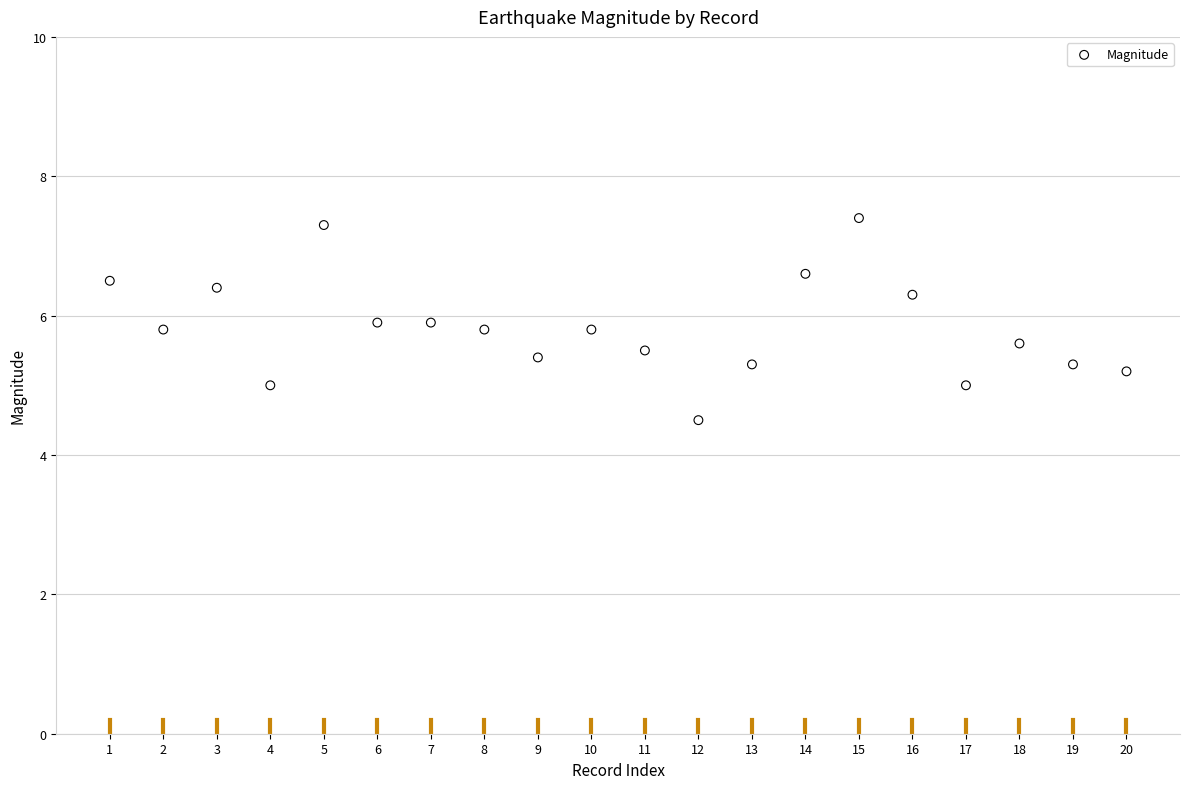

What is the range of Y values (max minus min)?

2.9